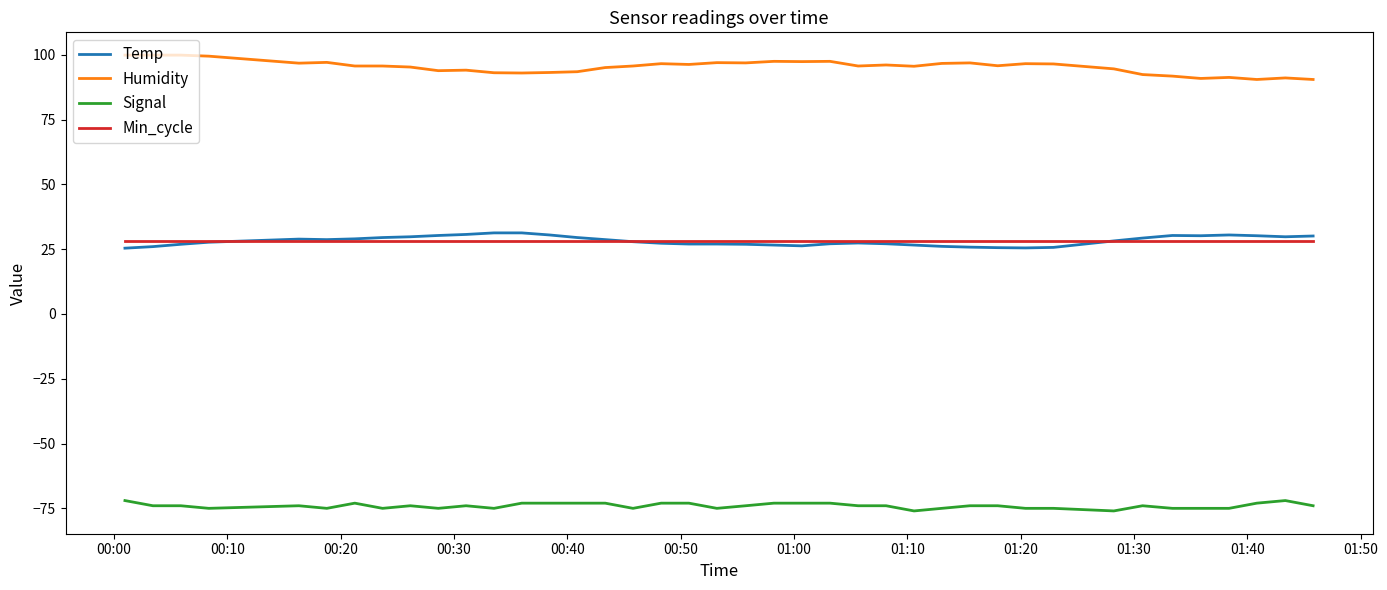

True or false: Humidity and Signal cross at least once.

False